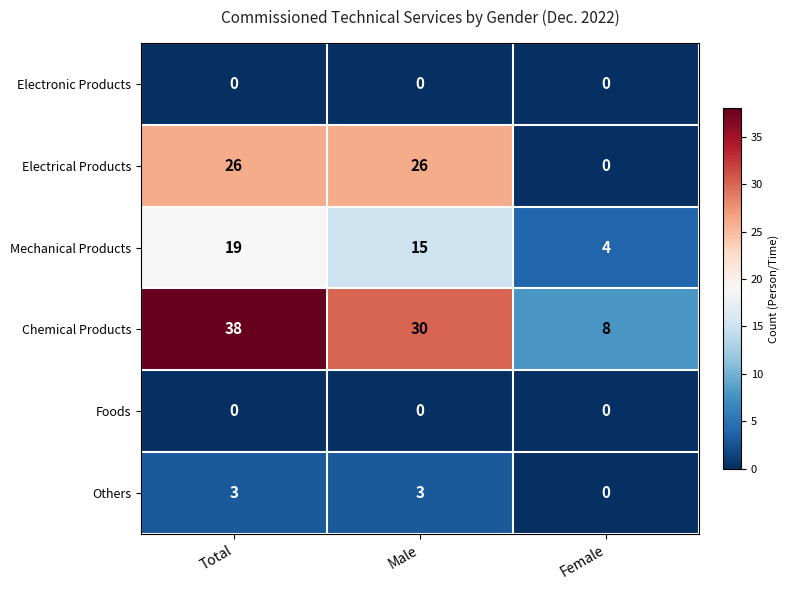

What is the total value across all series at Total?

86